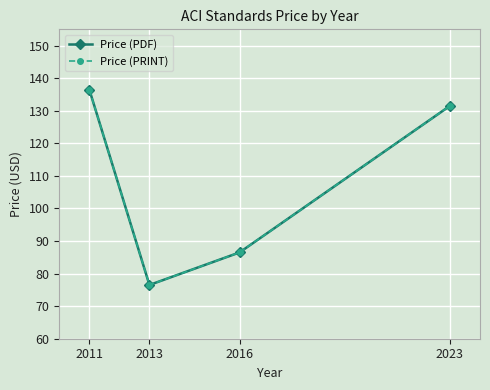

Is this an area chart (filled region under the line)?

No